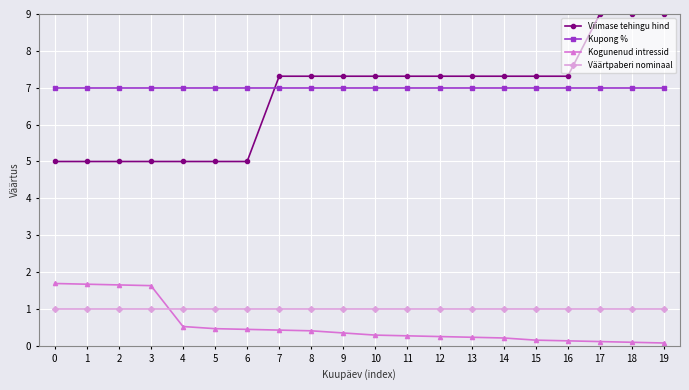

Which series has the widest spread of values?

Viimase tehingu hind